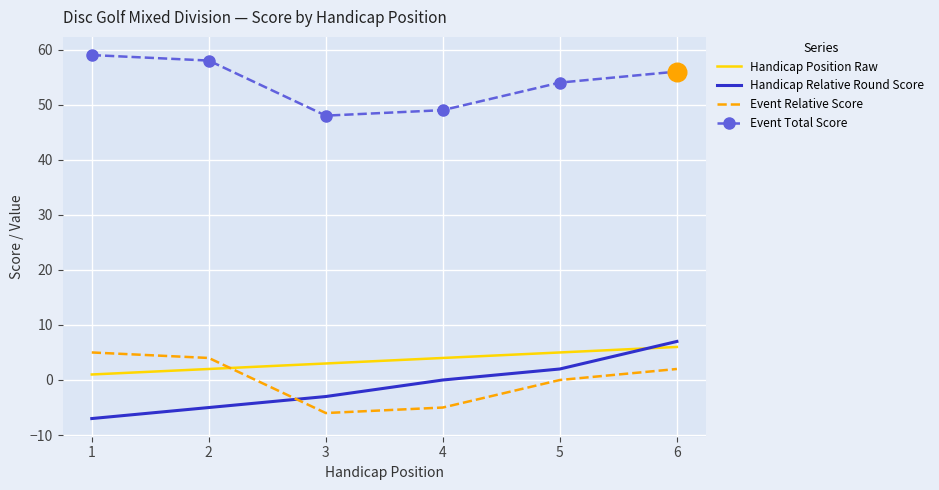

Which series has the largest total across all categories?

Event Total Score